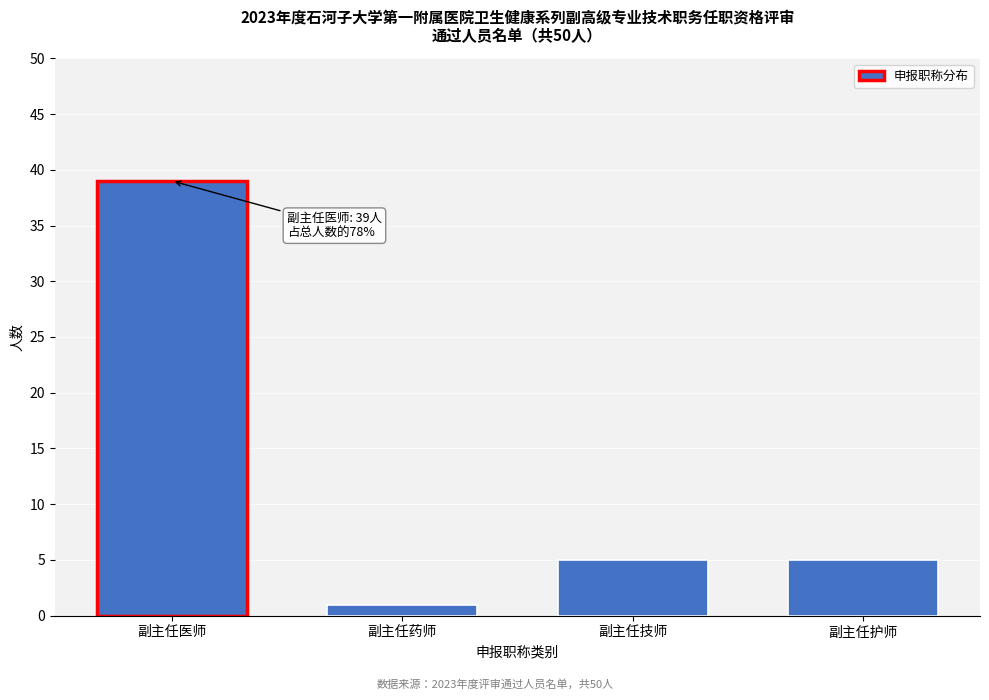

Reading right to left, what are all the values shown in this chart?

5	5	1	39